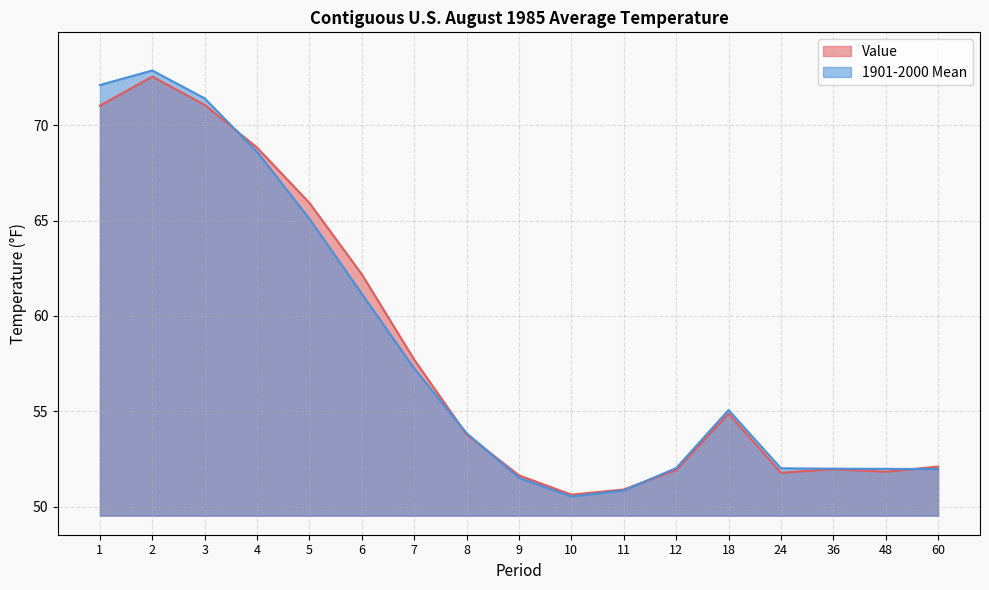

Which series has the widest spread of values?

1901-2000 Mean